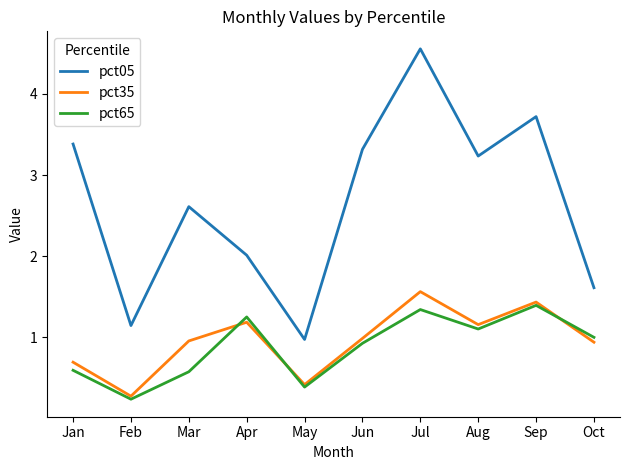

In pct35, how many points are lower than both neighbors (excluding endpoints)?

3